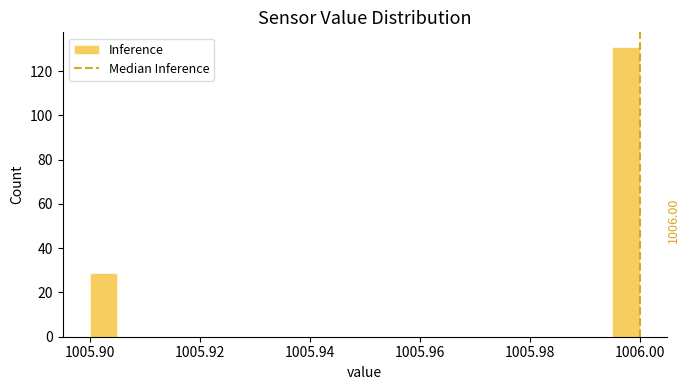

Read against the x-axis, roughly where is the centre of the tallest bar?

1005.998